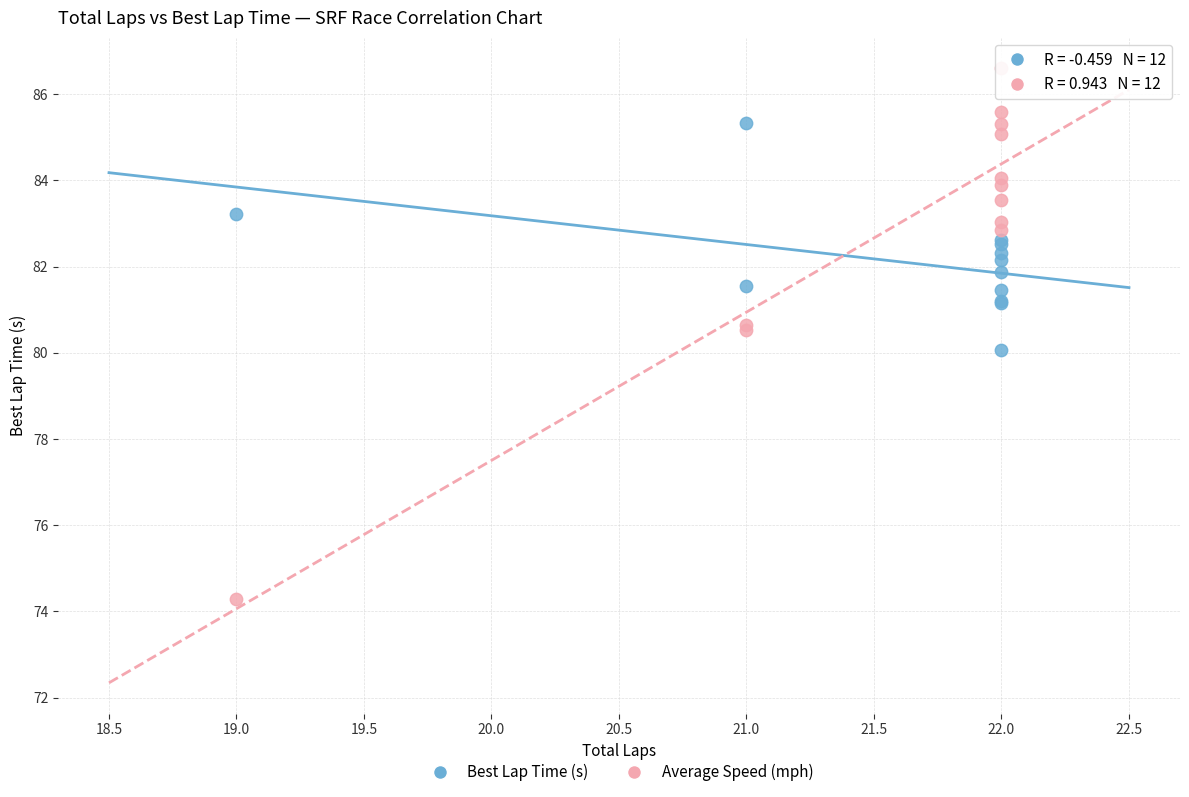

Which series has the widest spread of Y values?

Average Speed (mph)